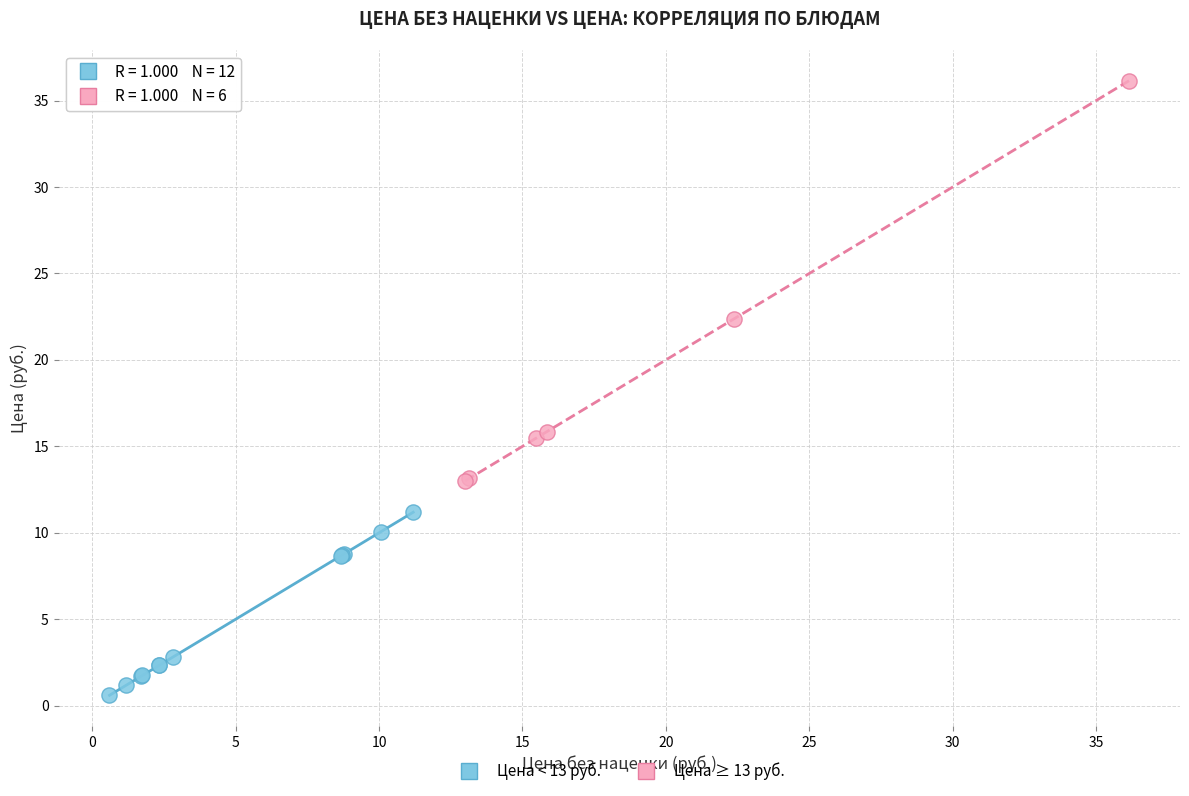

What are all the series names shown in the legend?

Цена < 13 руб., Цена ≥ 13 руб.